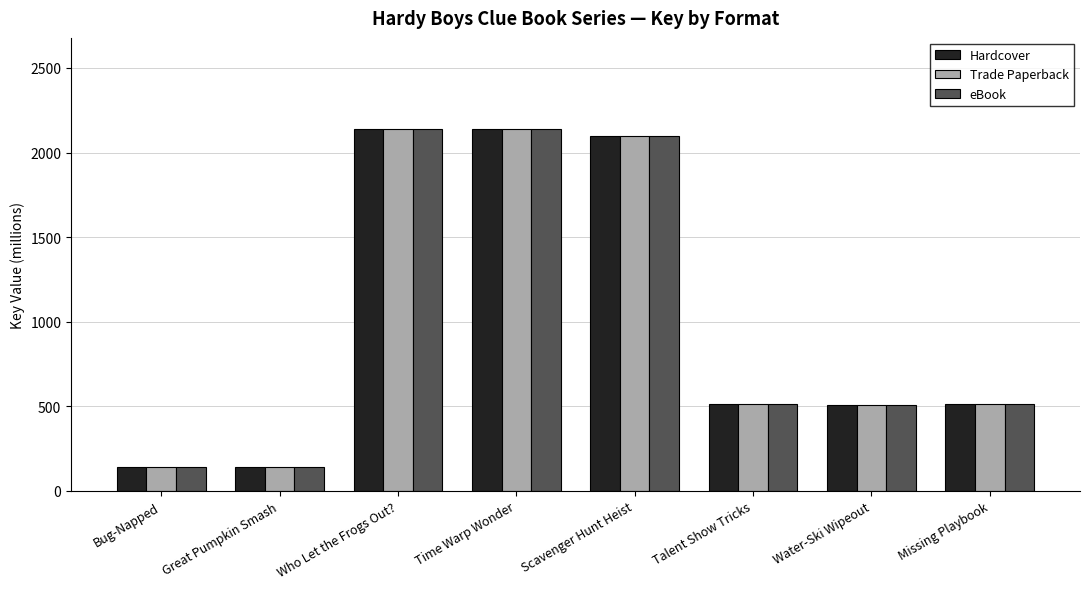

What is the total value across all series at Water-Ski Wipeout?

1527.5